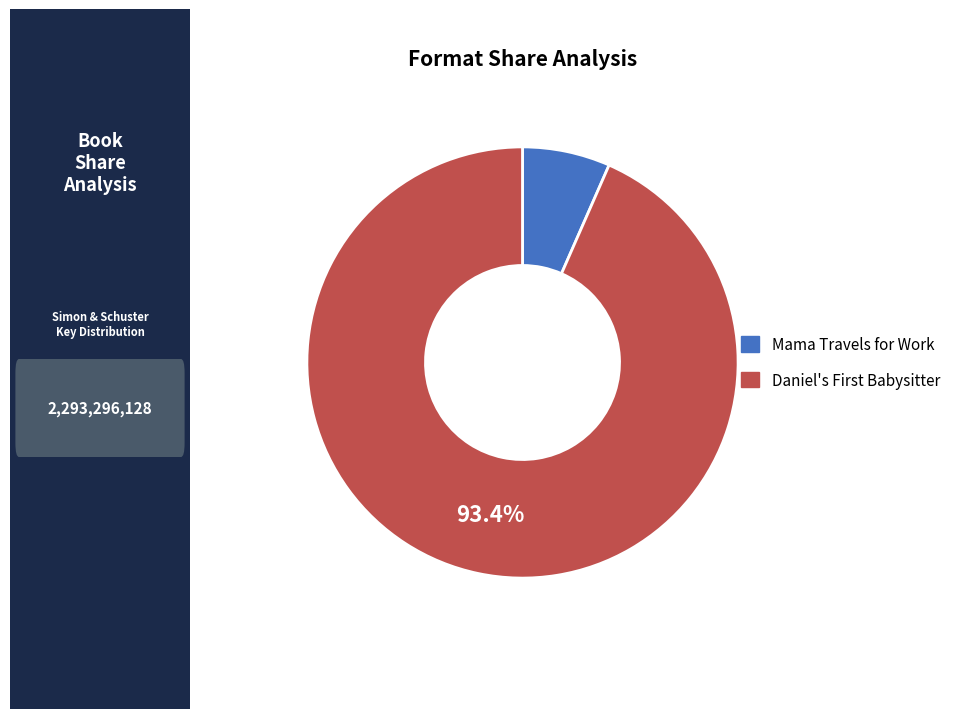

Which category has the smallest portion of the pie?

Mama Travels for Work